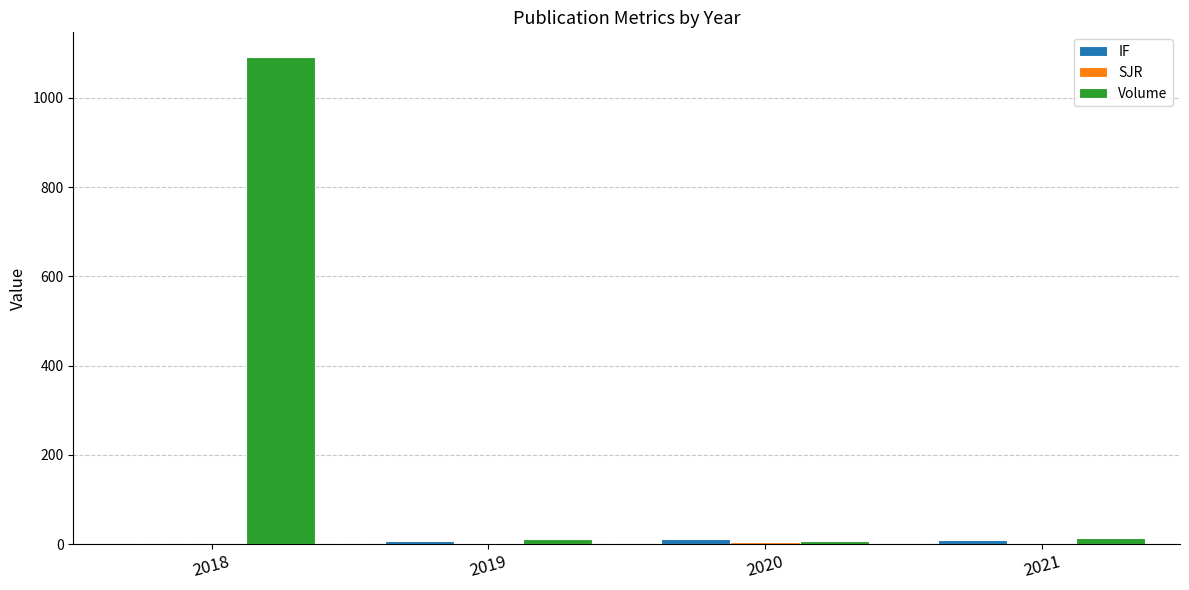

Which series changed the most between 2018 and 2021?

Volume